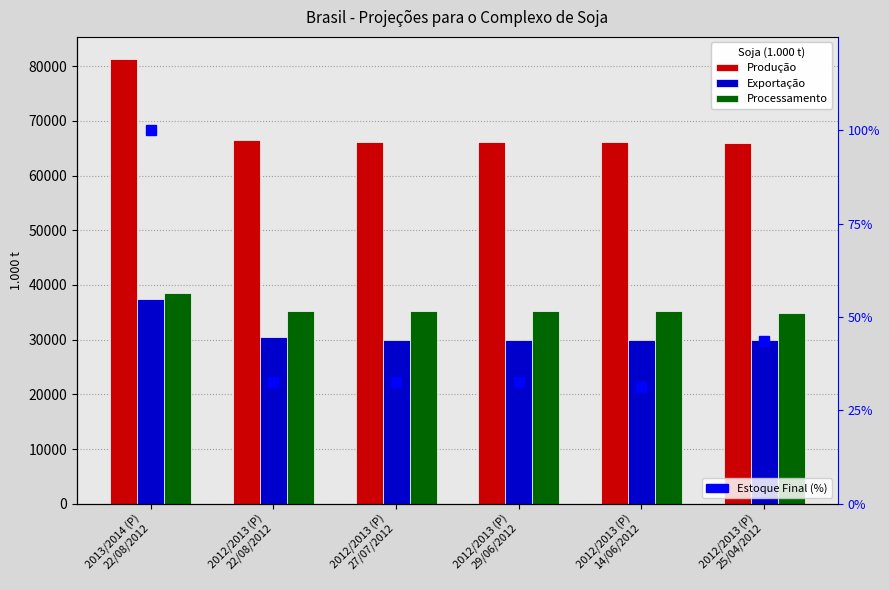

At which label does Estoque Final (%) reach its peak?

2013/2014 (P)
22/08/2012